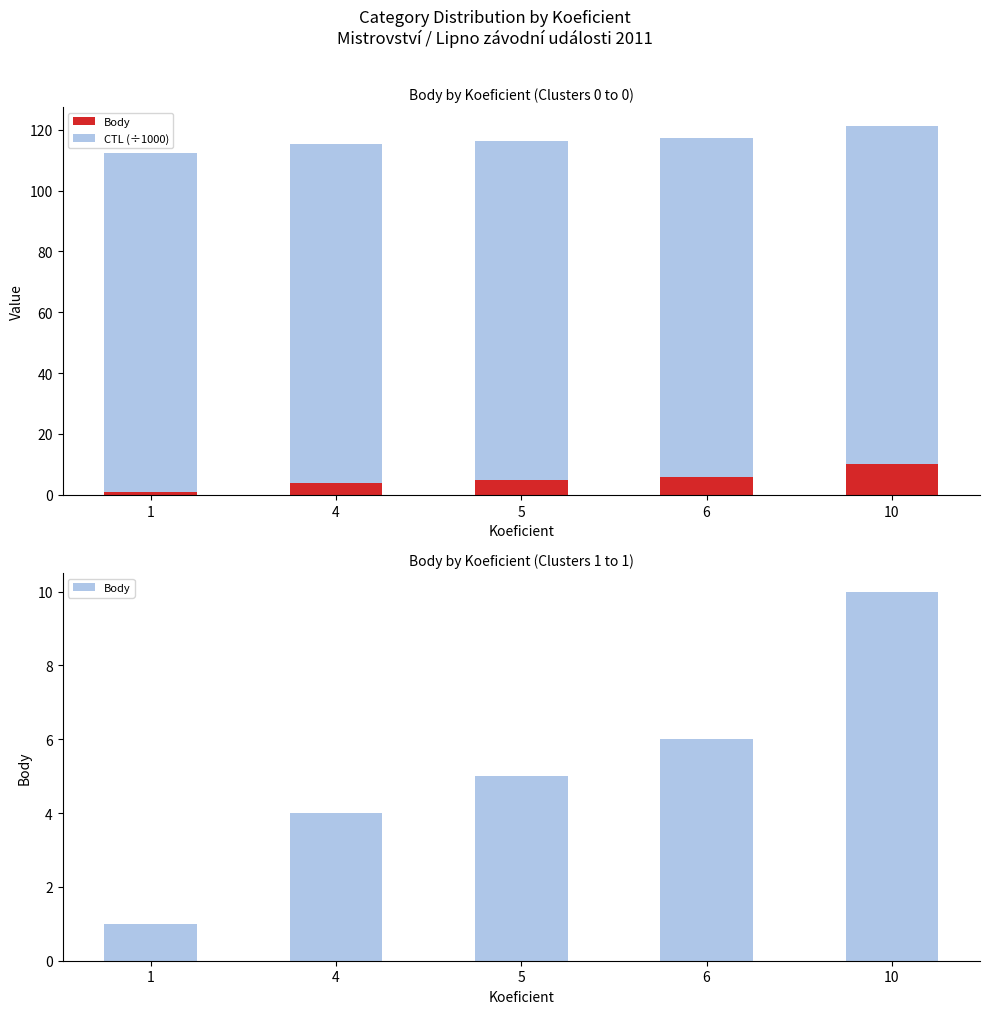

At which label is Body closest to 5?

5